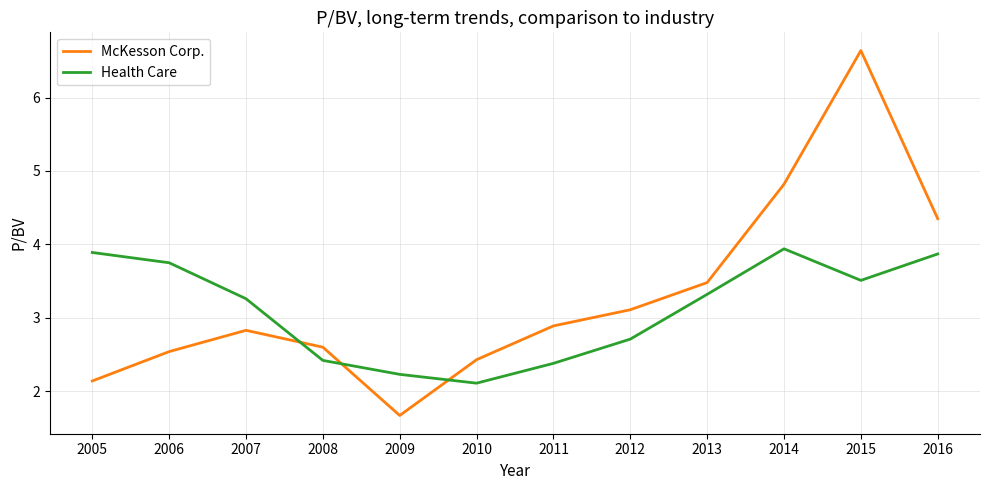

Between 2008 and 2011, which series saw the biggest shift?

McKesson Corp.